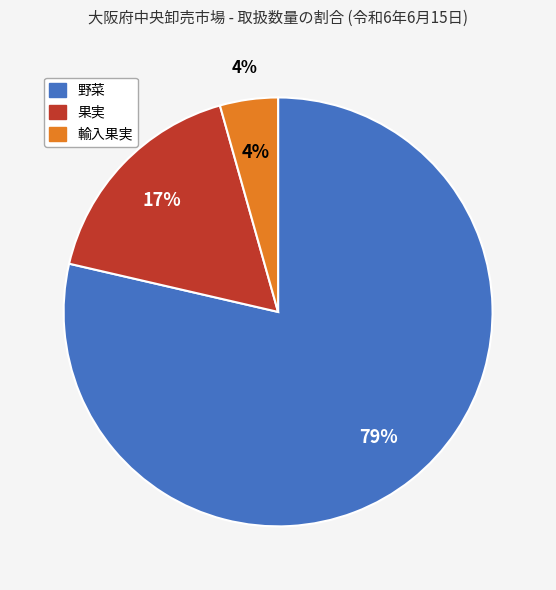

What is the change in value from 野菜 to 果実?

-305800